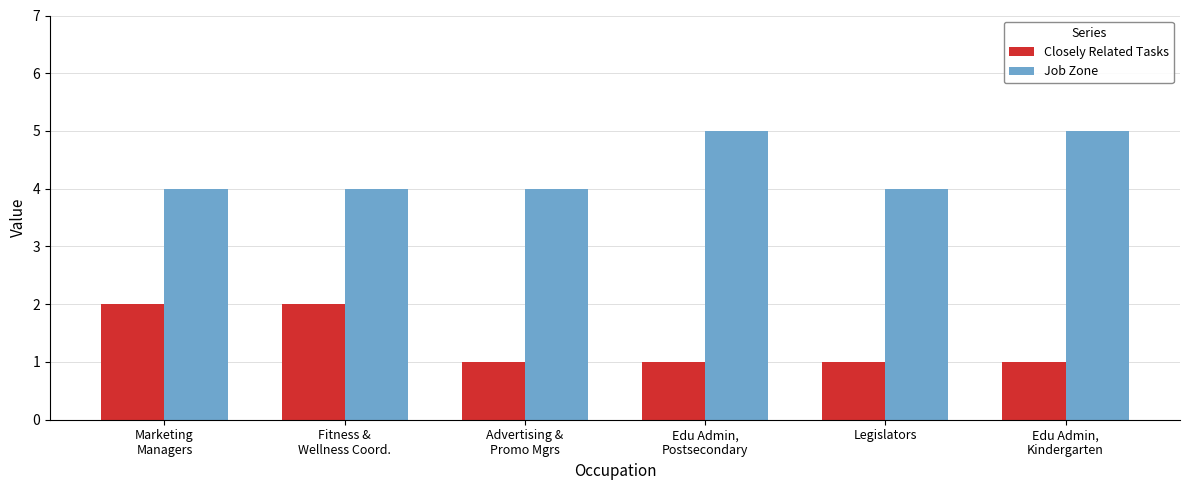

Is the value of Job Zone at Edu Admin,
Postsecondary greater than the value of Closely Related Tasks at Advertising &
Promo Mgrs?

Yes